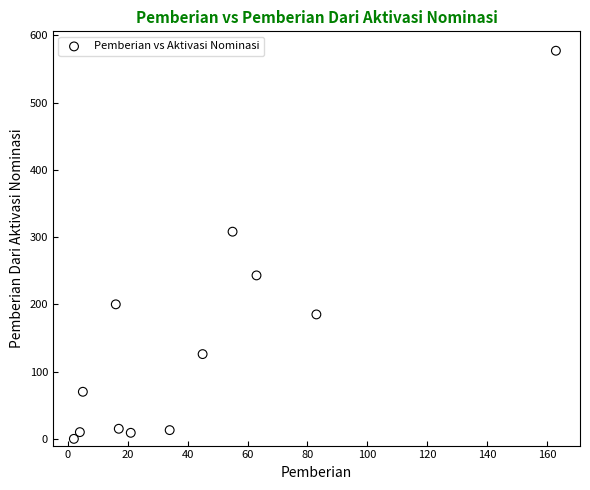

What is the range of X values (max minus min)?

161